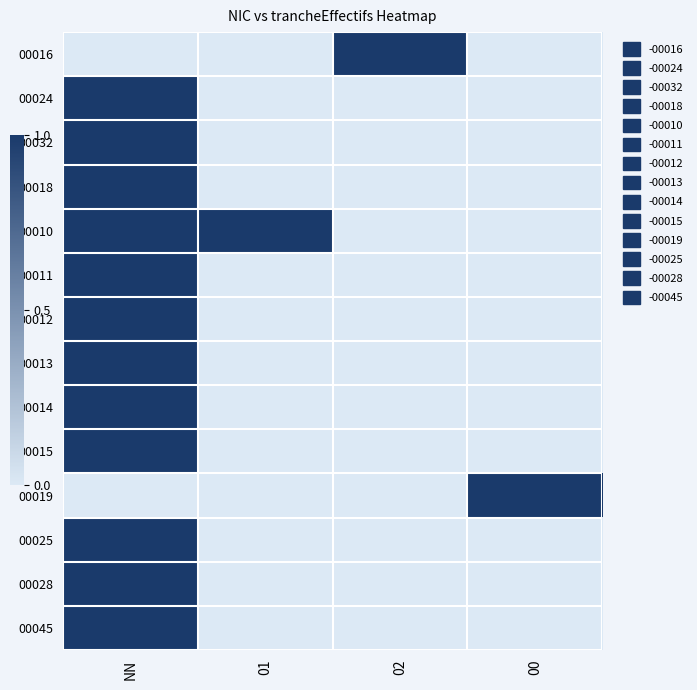

Which series has the largest range (max minus min)?

00016